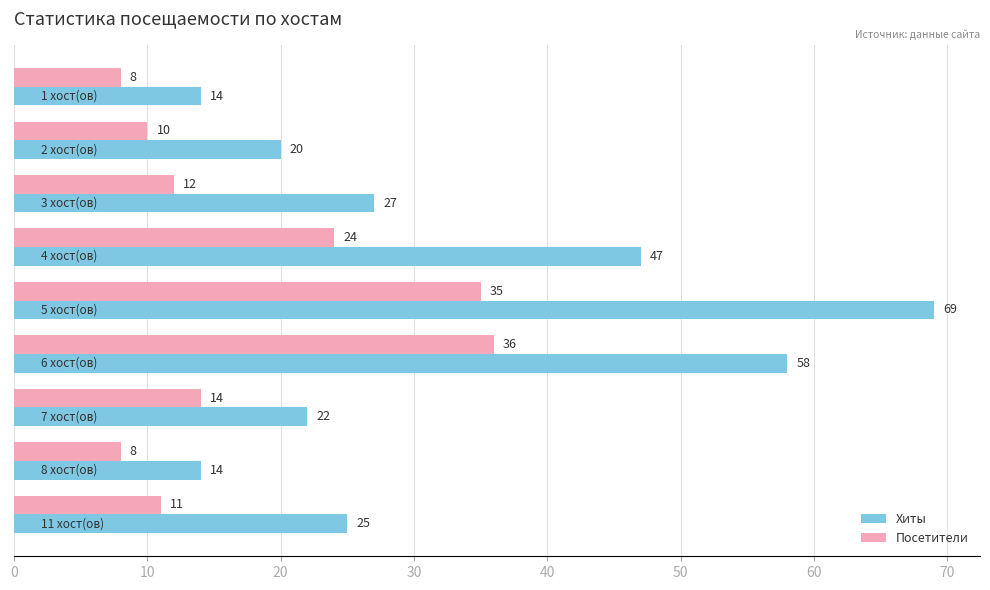

What is the difference between the second highest and second lowest values in the Посетители series?

27